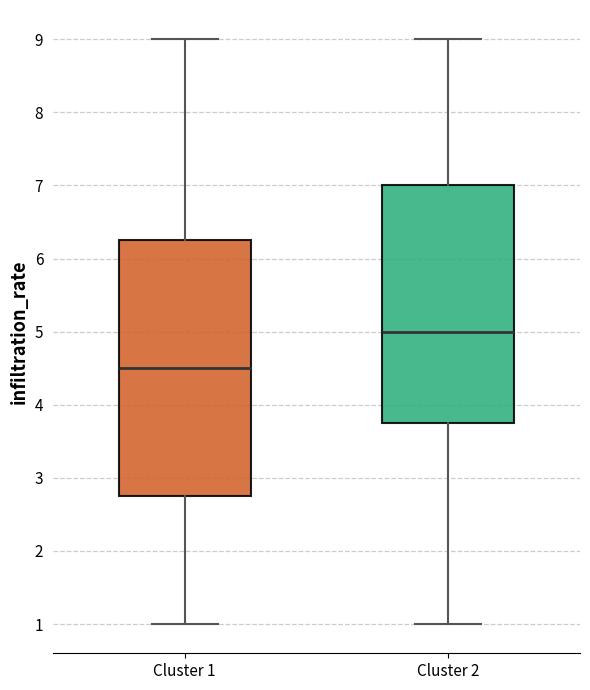

Reading left to right, read every box against the y-axis: the position of its median line, the range the box covers, and the ends of its whiskers. The values are not printed on the chart, so give them approximately, as read against the axis.

Cluster 1: median 4.5, box 2.8 to 6.3, whiskers 1.0 to 9.0
Cluster 2: median 5.0, box 3.8 to 7.0, whiskers 1.0 to 9.0